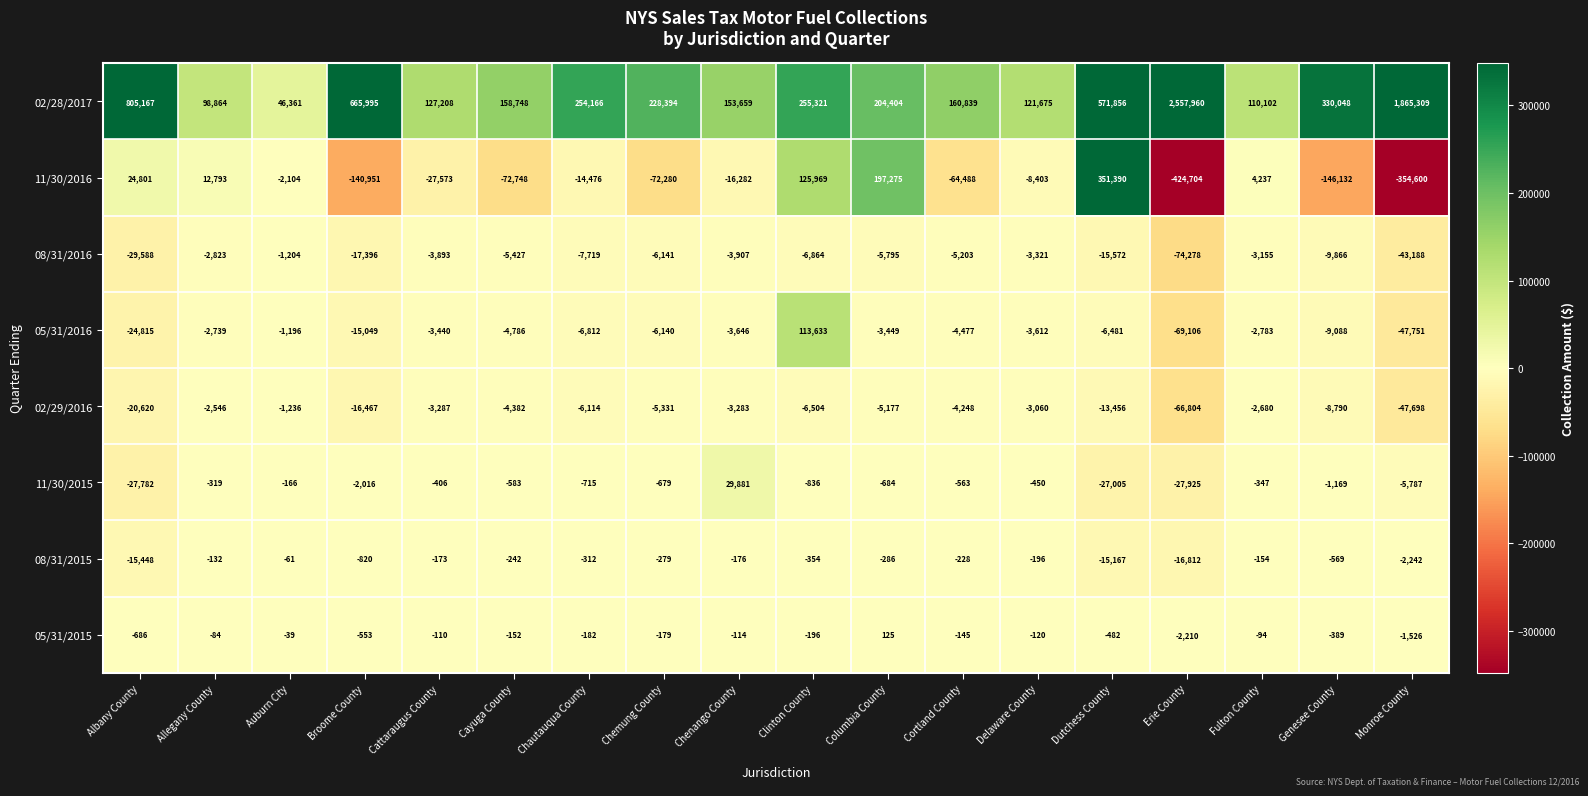

The 08/31/2015 series shows -61 at Auburn City. True or false?

True